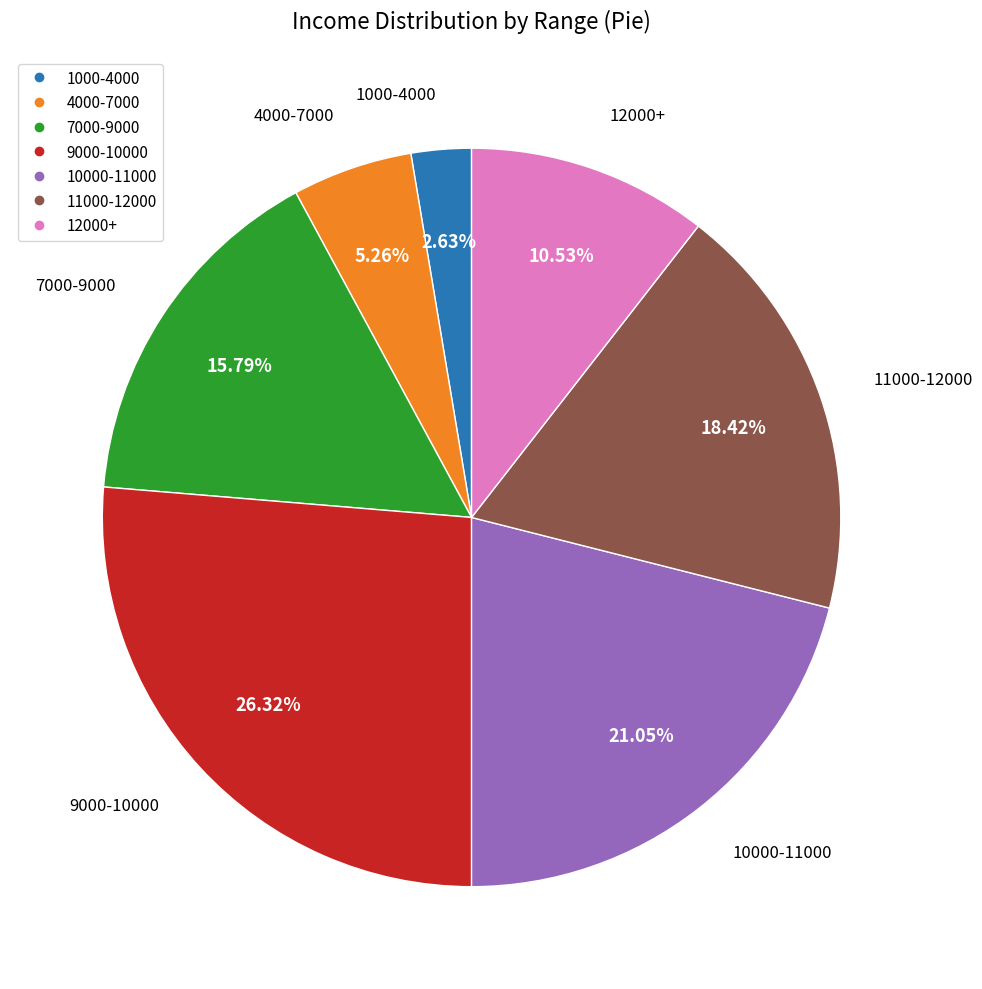

Does any single category account for the majority?

No